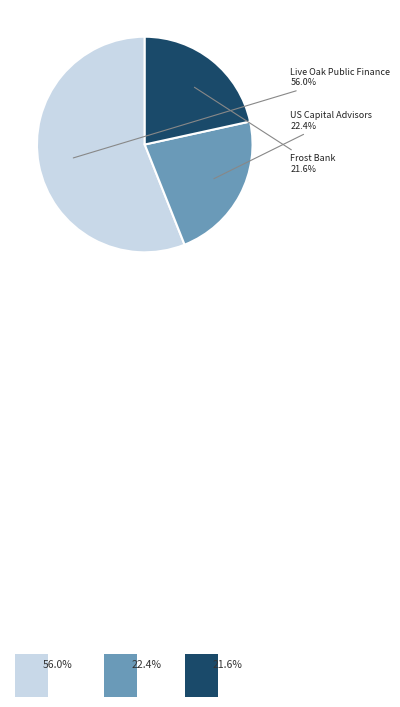

Is there any slice that represents more than half of the pie?

Yes